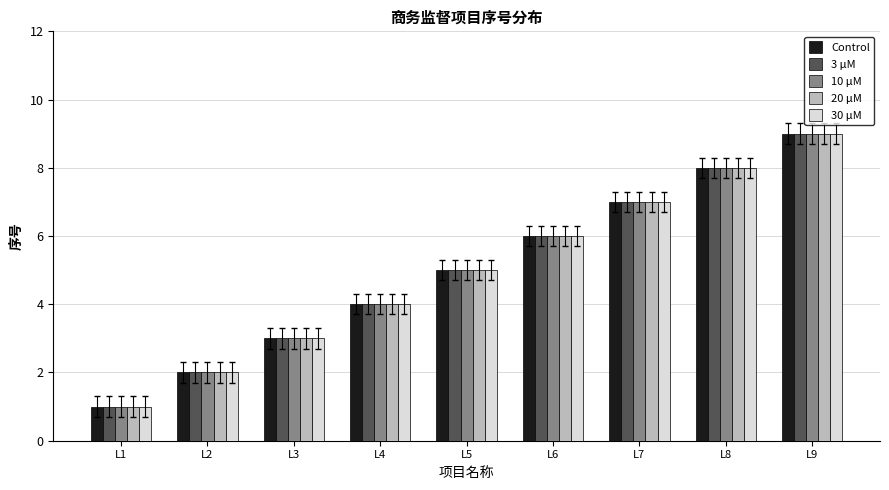

Count the number of categories in the chart.

9